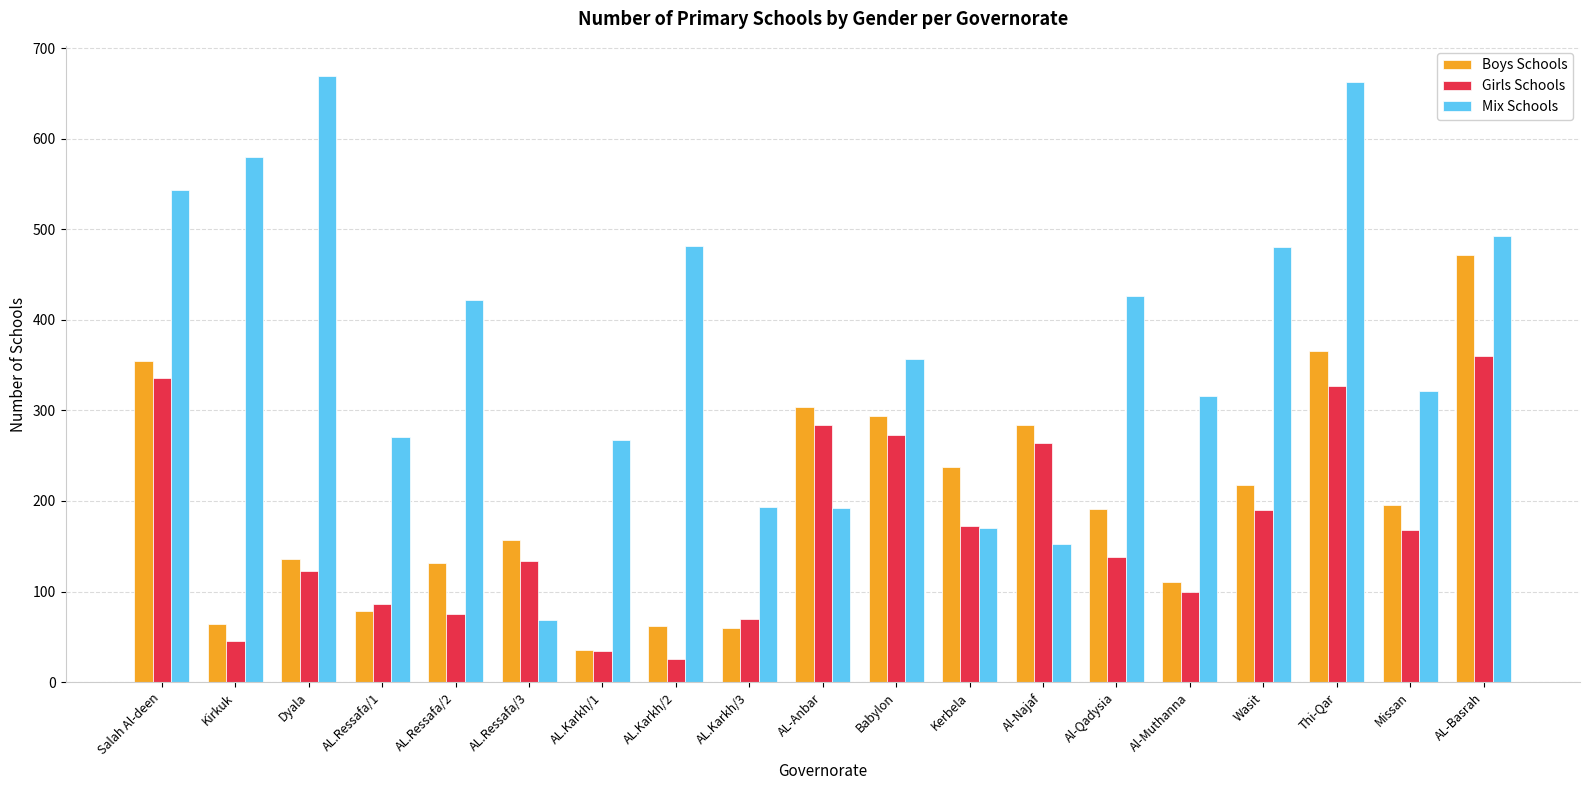

Is it true that Mix Schools equals 739 at Wasit?

False